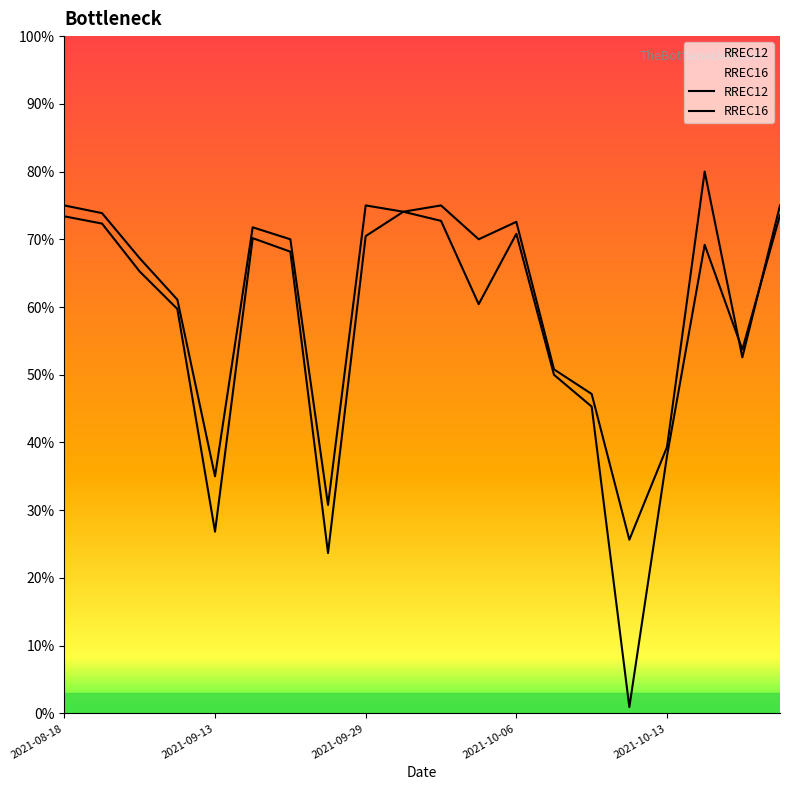

Which category has the highest value across all series?

2021-10-22